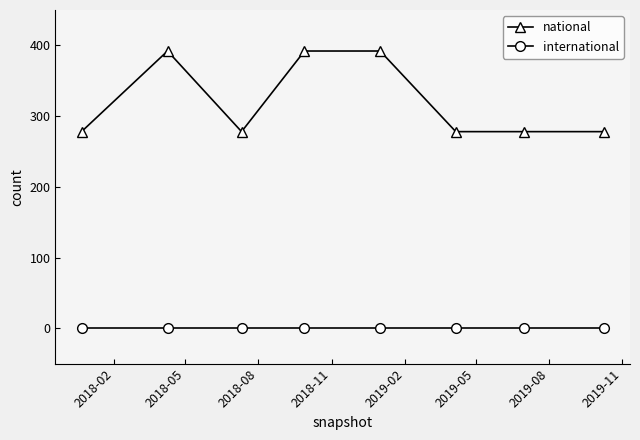

Which series has the largest total across all categories?

national